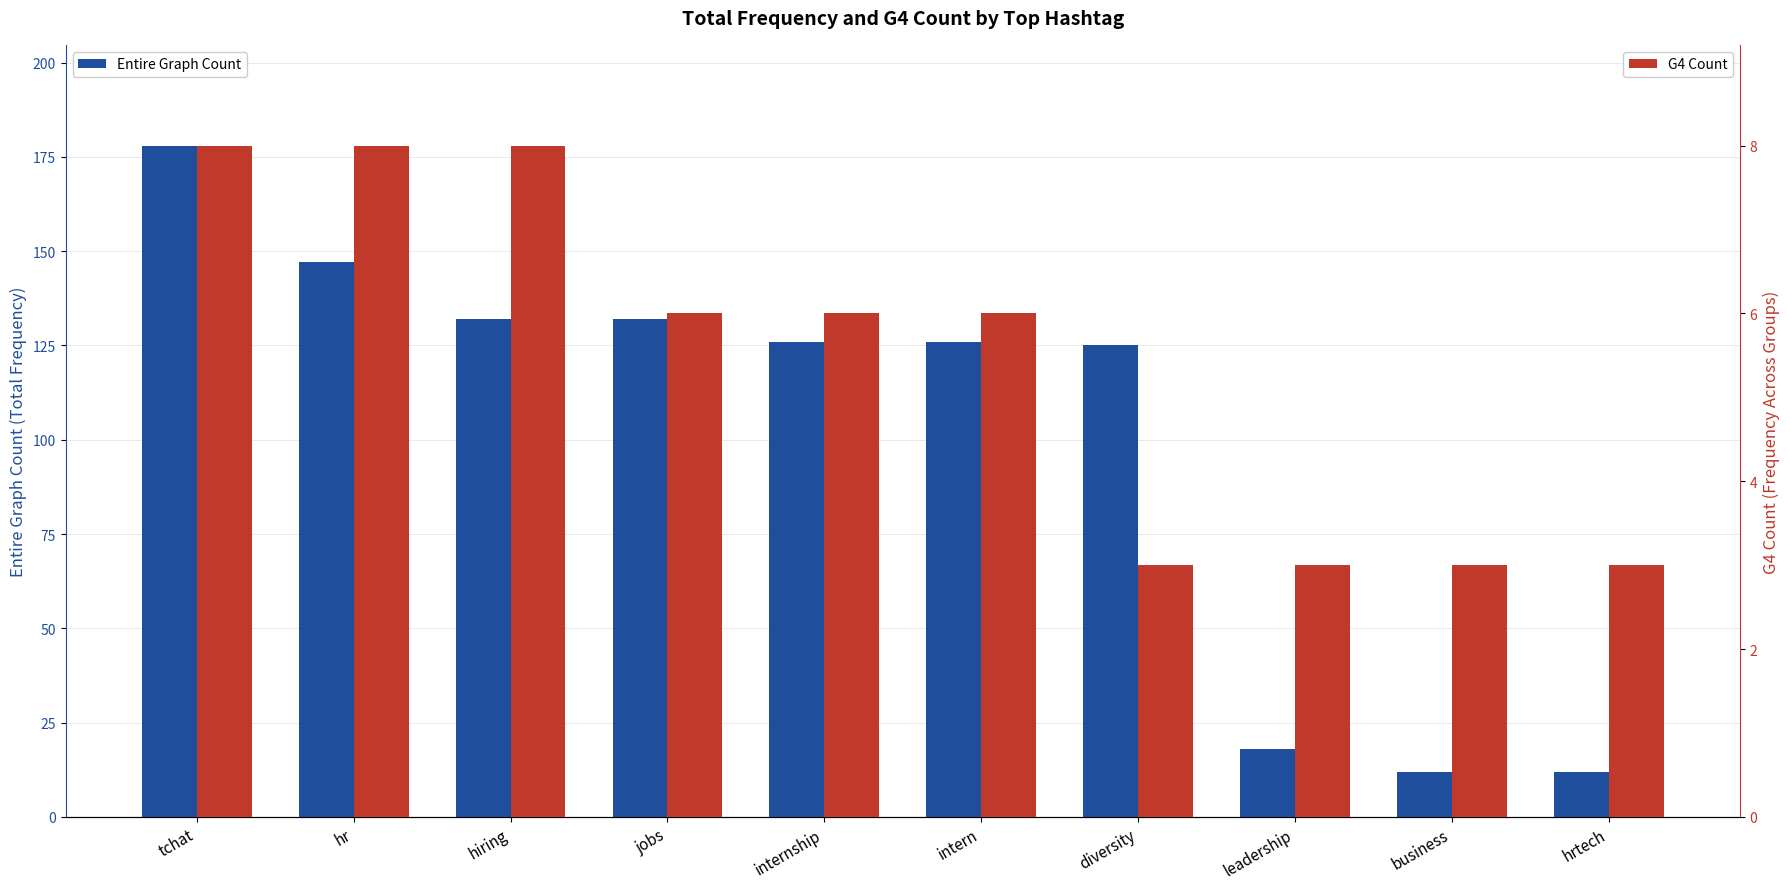

What is the value of the Entire Graph Count bar at the 5th from the left?

126